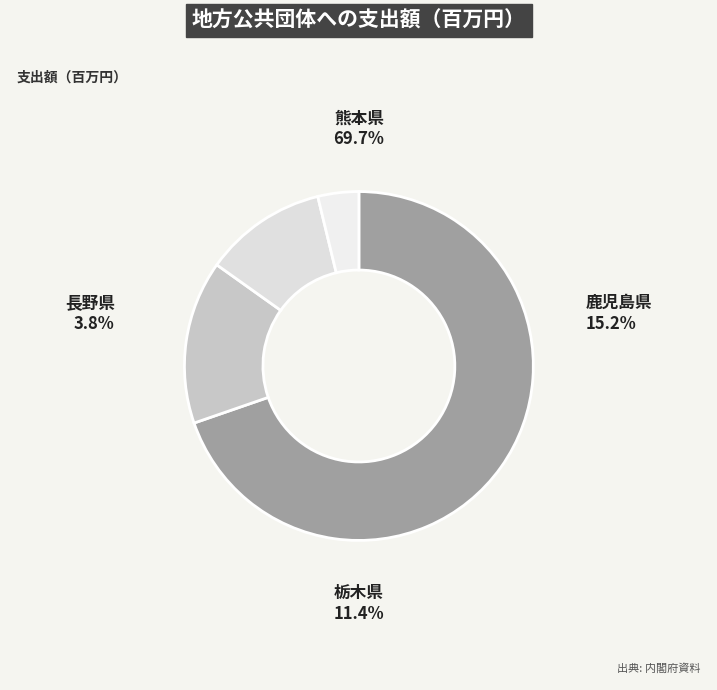

Combined, what portion of the pie is 長野県 and 鹿児島県?

18.9%